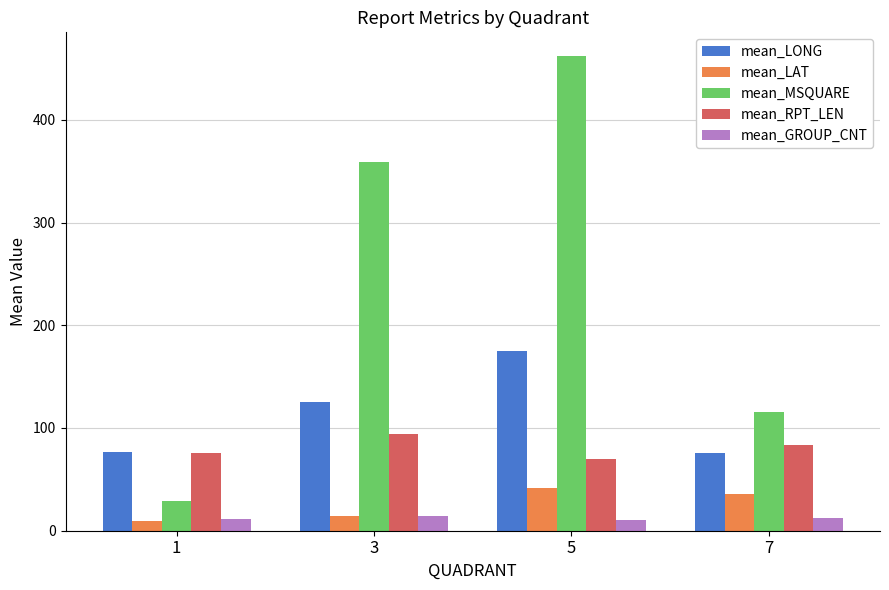

The mean_LONG series shows 76.2 at 1. True or false?

True